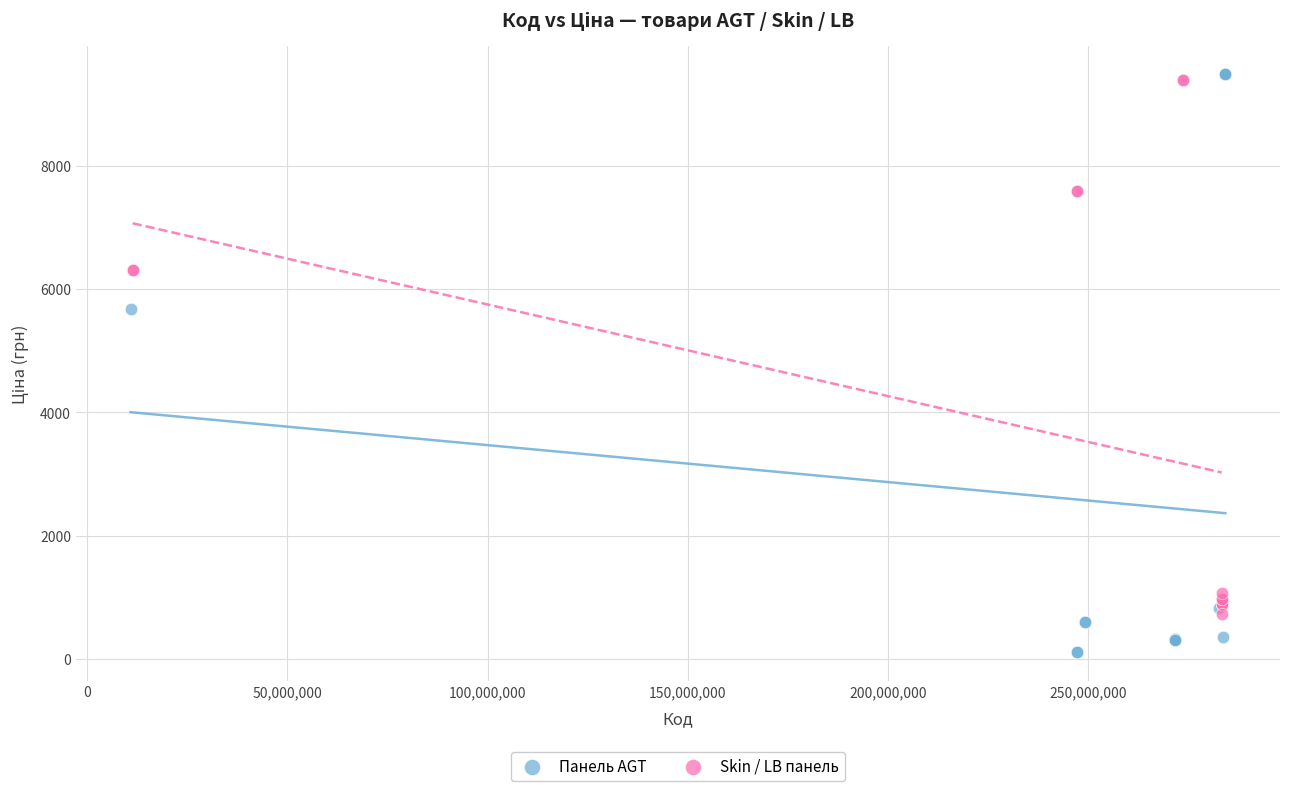

Which series has the widest spread of Y values?

Панель AGT